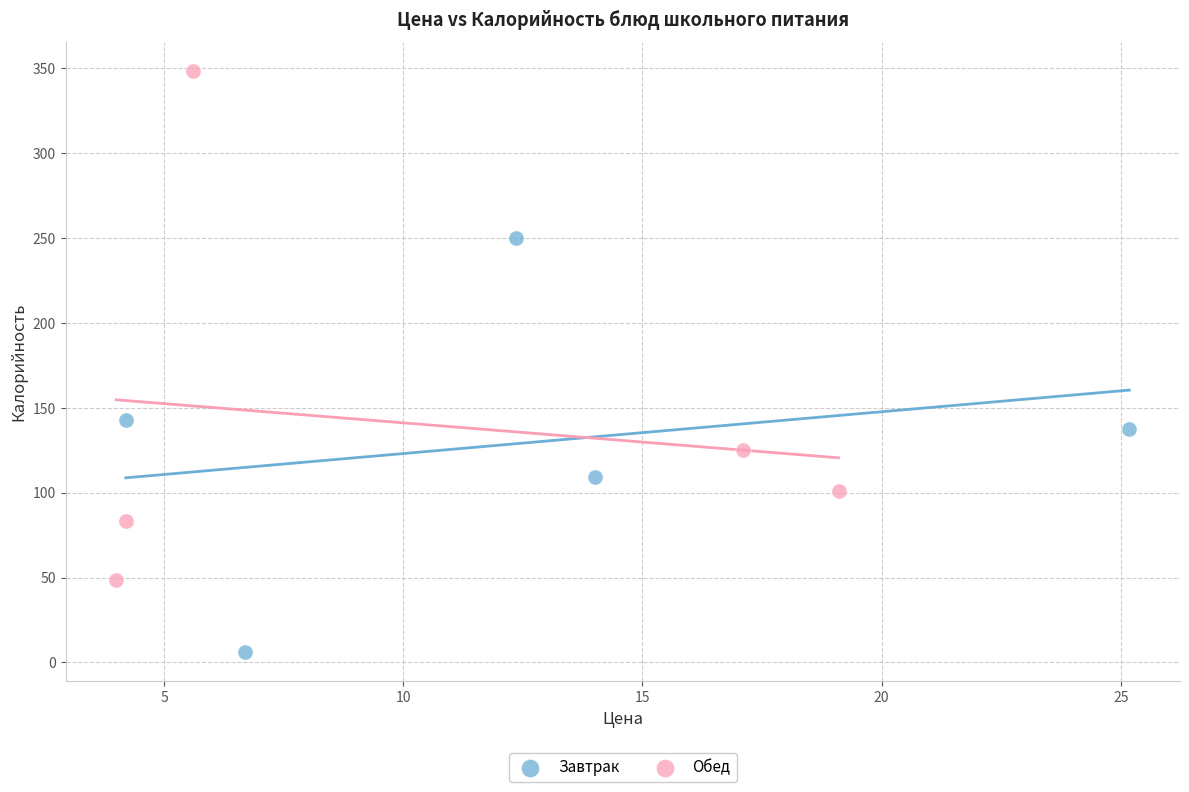

Which series reaches the minimum Y coordinate?

Завтрак